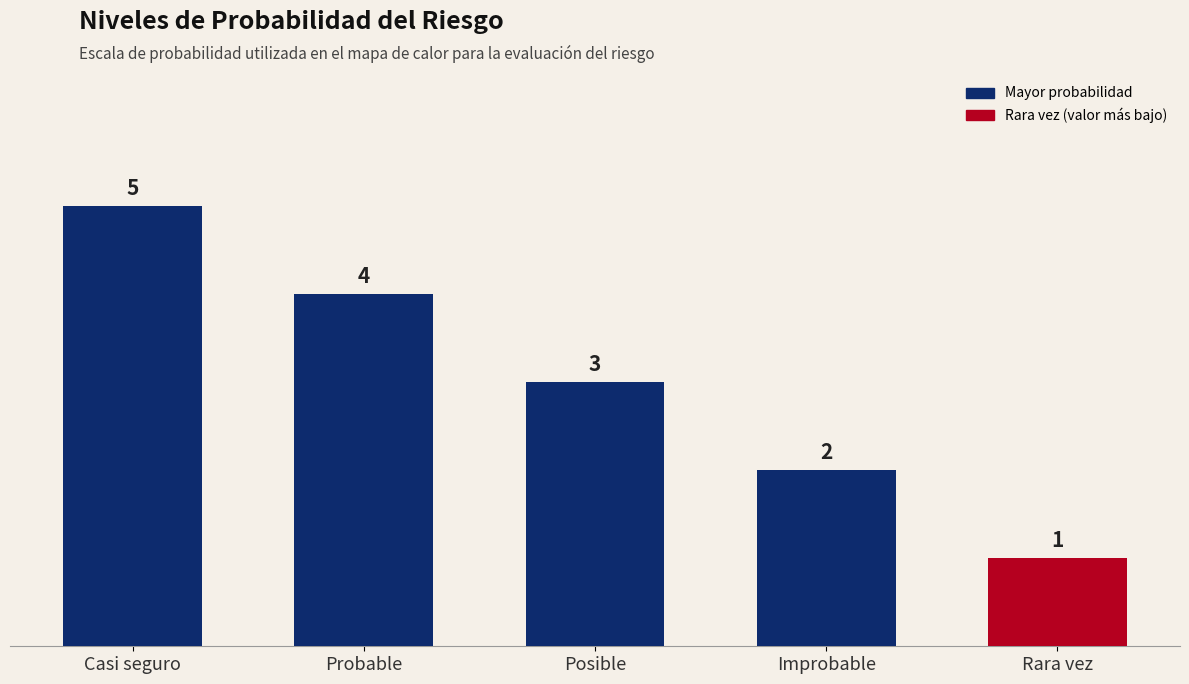

At which label is the value closest to 3?

Posible